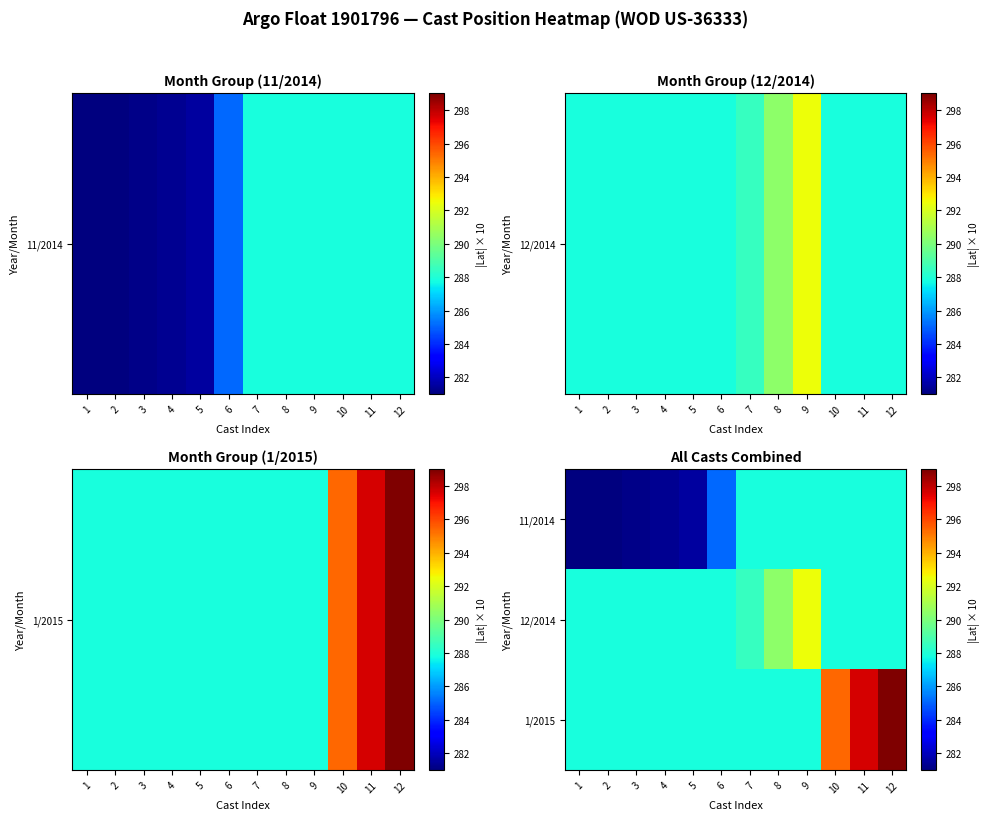

List the series in order of their peak value, lowest first.

11/2014, 12/2014, 1/2015